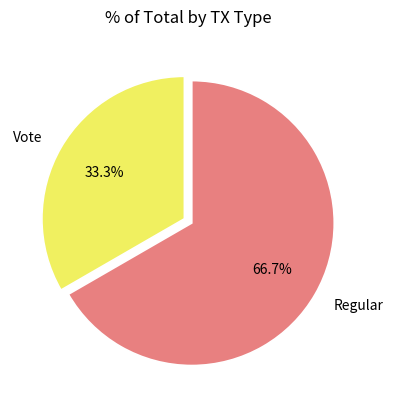

Count the number of slices in the pie.

2